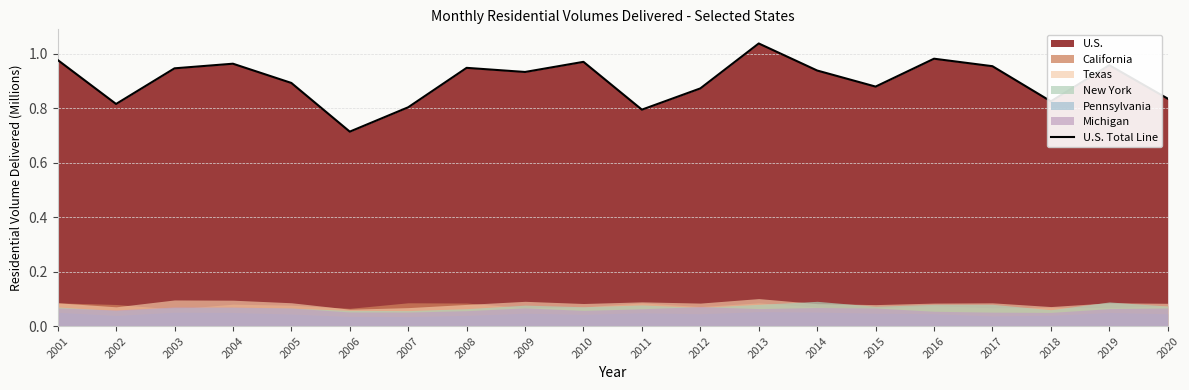

The value at 2006 is 0.7. True or false?

True